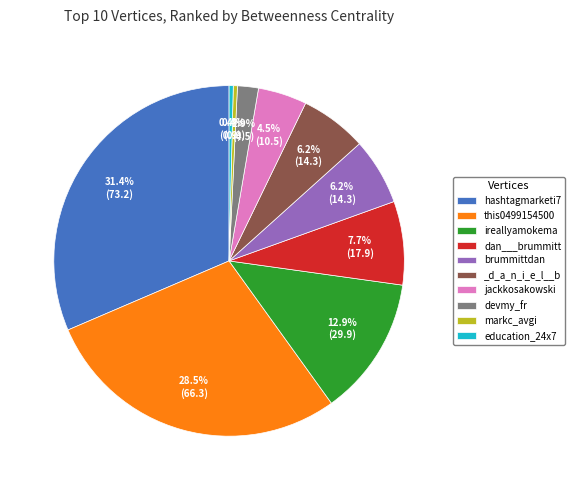

Is there a majority slice in this chart?

No